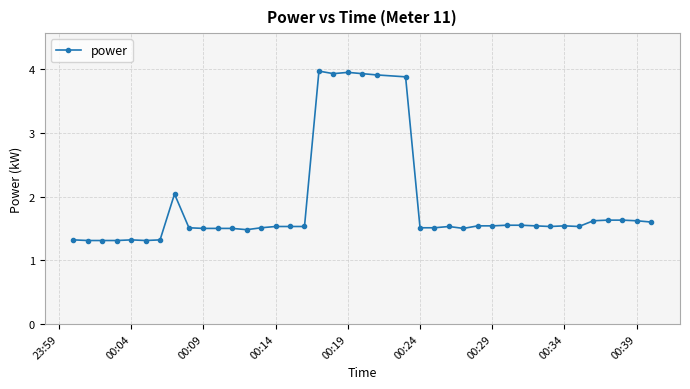

True or false: the data has more than 0 interior local peaks.

True